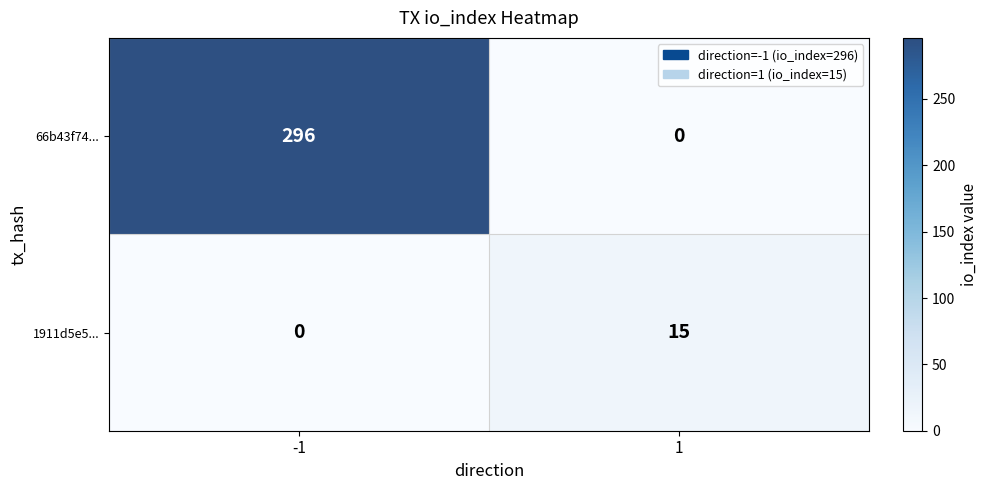

The 66b43f74... series shows -168 at 1. True or false?

False